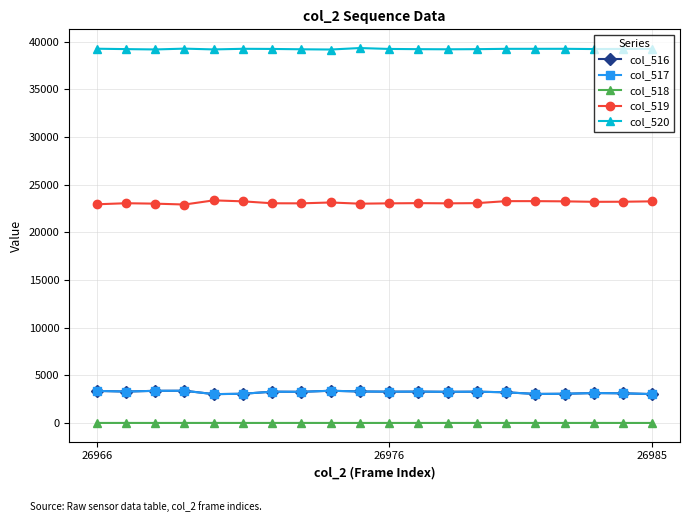

What is the minimum value for col_516?

3022